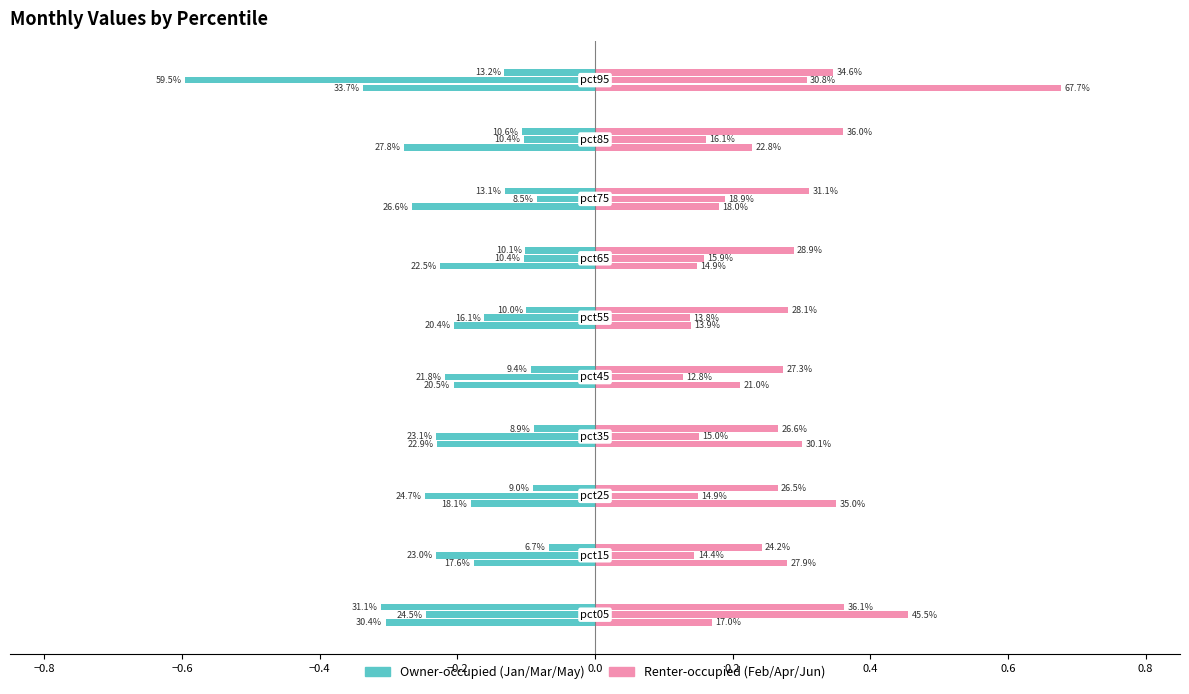

Between pct65 and pct05, which is larger?

pct05